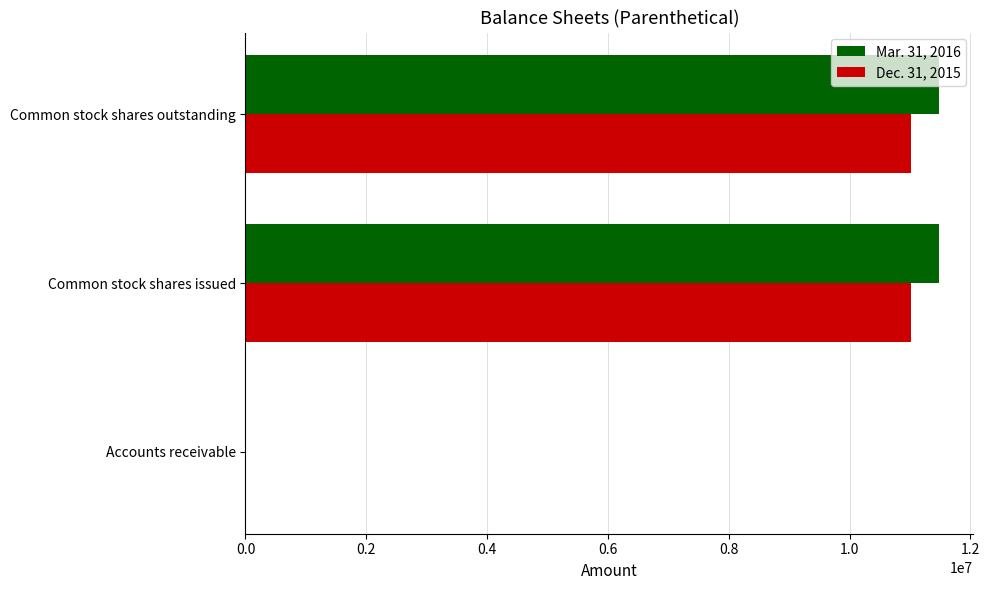

Is it true that Dec. 31, 2015 equals 19310842 at Common stock shares outstanding?

False